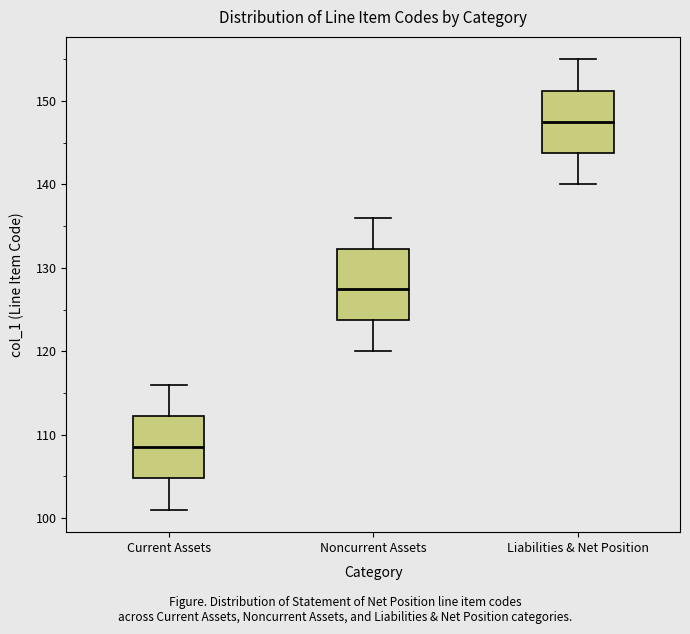

Where does the upper whisker of the box for Noncurrent Assets end on the y-axis? The values are not printed on the chart, so give them approximately, as read against the axis.

136